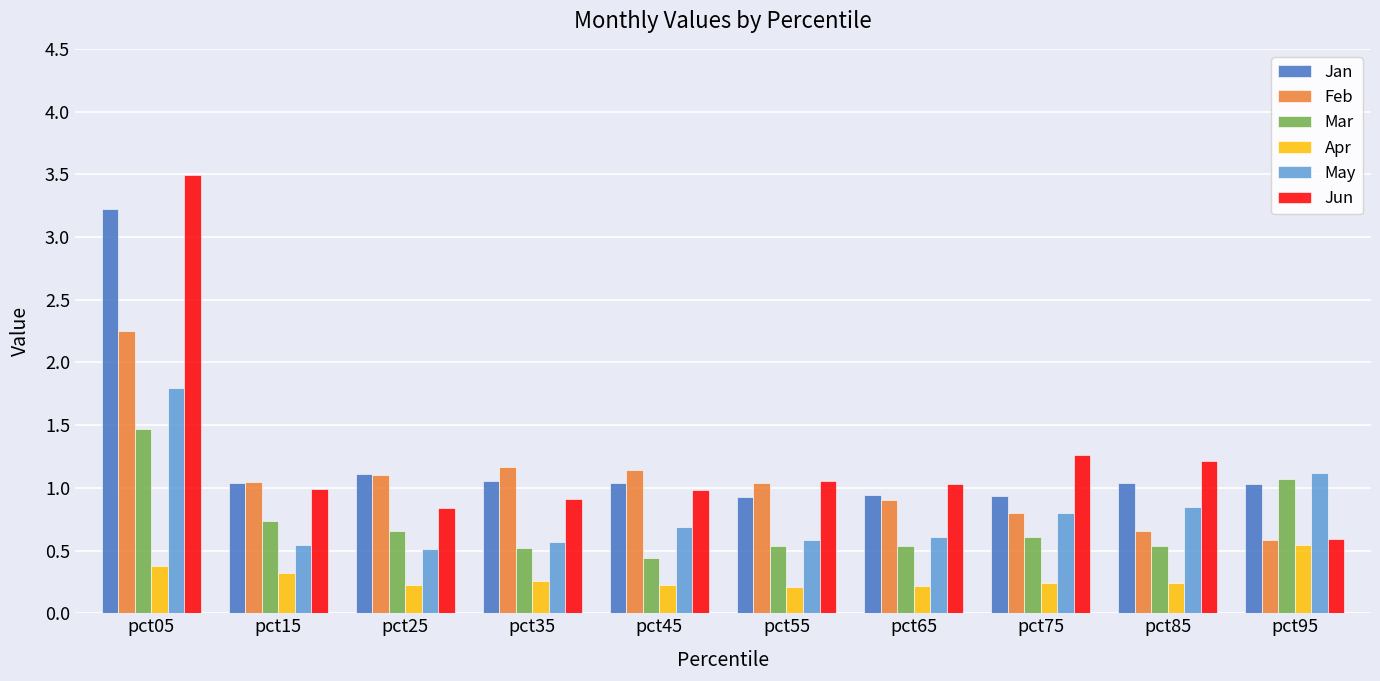

What is the sum of the May values at pct35 and pct85?

1.4